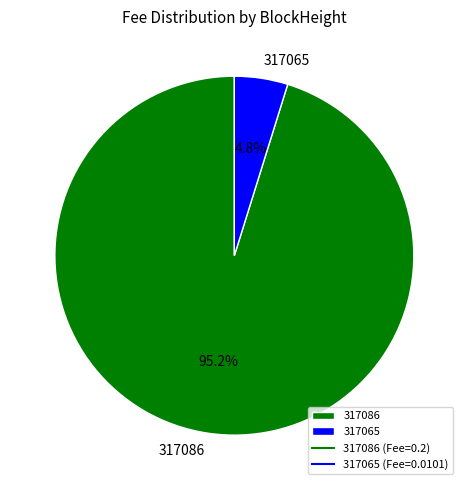

Between 317086 and 317065, which is larger?

317086